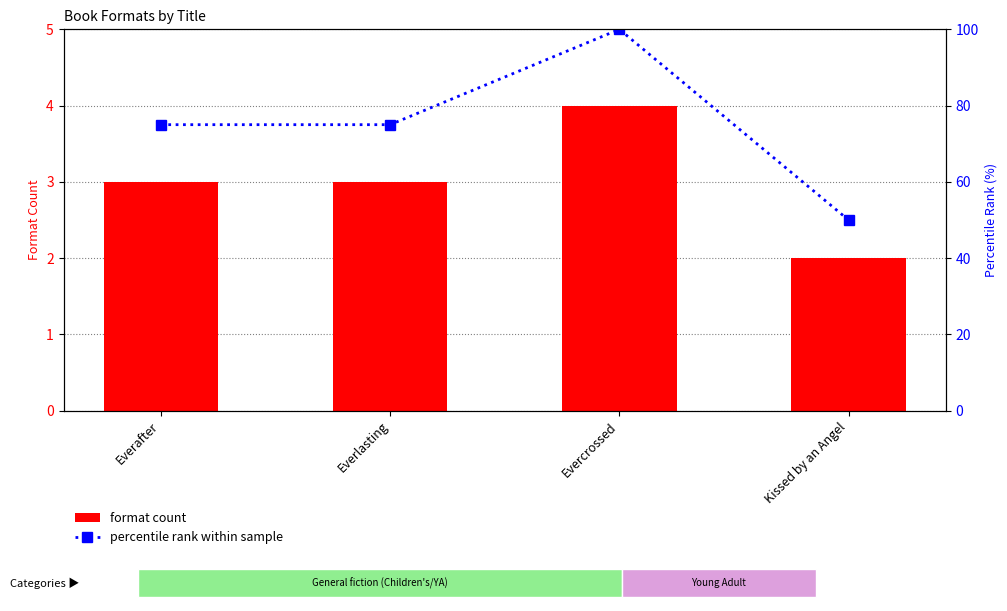

List the labels in order of format count value, smallest first.

Kissed by an Angel, Everafter, Everlasting, Evercrossed